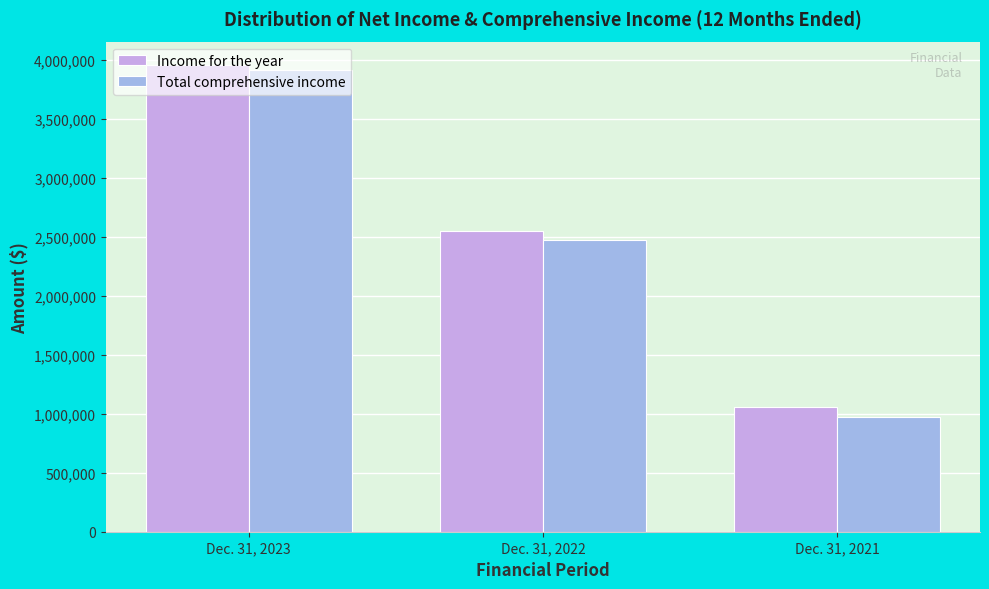

What value does the Income for the year series have at Dec. 31, 2022, to the nearest 50?

2548700